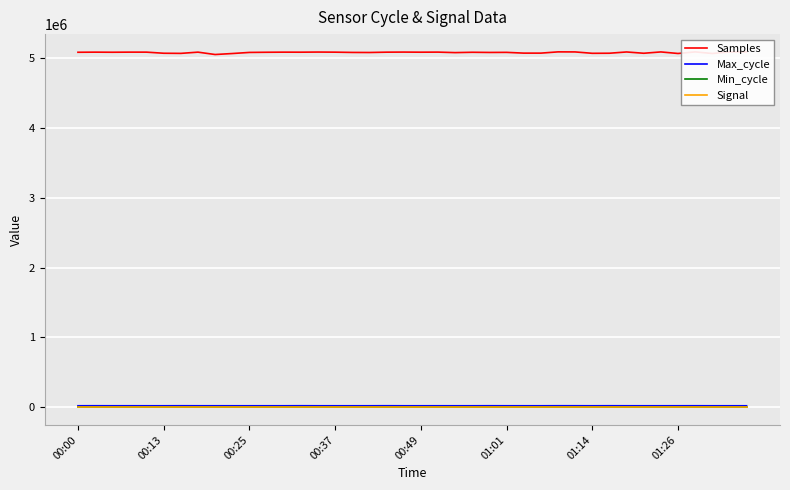

Which series has the widest spread of values?

Samples